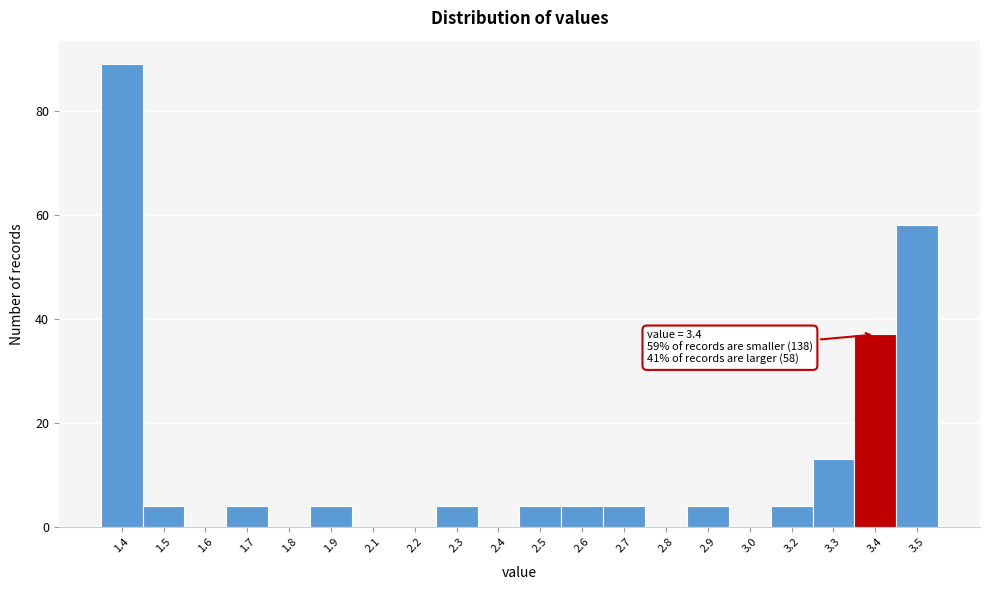

Reading left to right, what are all the values shown in this chart?

1.4=89	1.5=4	1.6=0	1.7=4	1.8=0	1.9=4	2.1=0	2.2=0	2.3=4	2.4=0	2.5=4	2.6=4	2.7=4	2.8=0	2.9=4	3.0=0	3.2=4	3.3=13	3.4=37	3.5=58